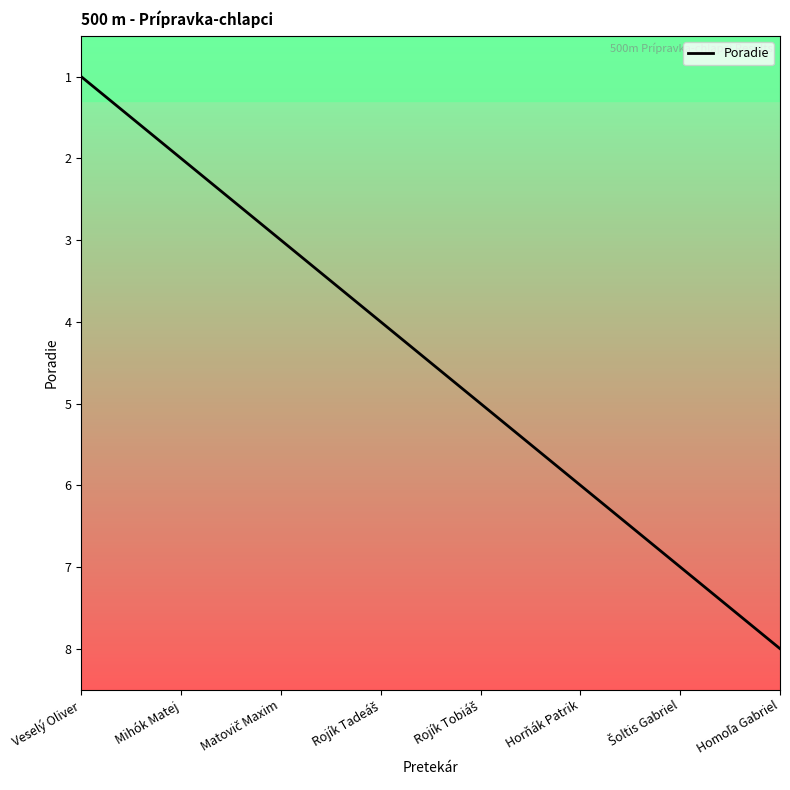

Does the chart display data point markers on the line(s)?

No